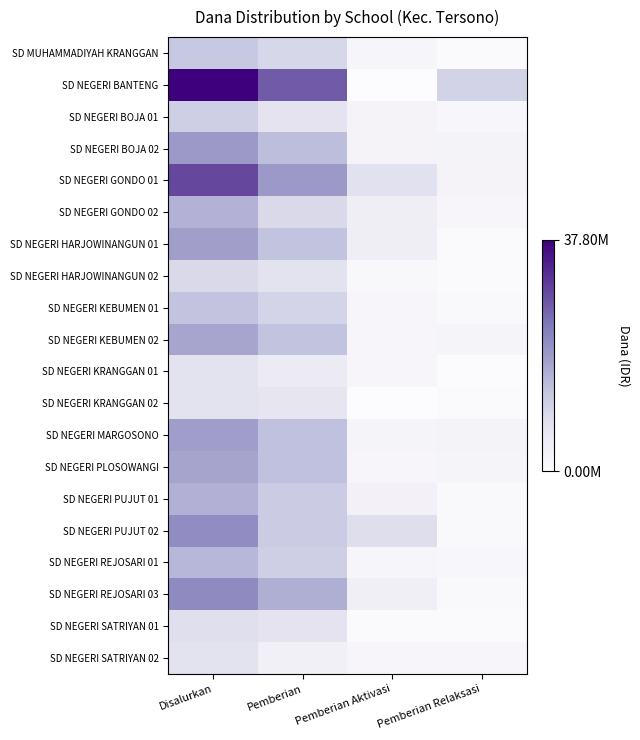

Reading left to right, list all the values displayed in this chart.

SD MUHAMMADIYAH KRANGGAN: Disalurkan=12375000	Pemberian=9900000	Pemberian Aktivasi=2025000	Pemberian Relaksasi=450000
SD NEGERI BANTENG: Disalurkan=37800000	Pemberian=27225000	Pemberian Aktivasi=0	Pemberian Relaksasi=10575000
SD NEGERI BOJA 01: Disalurkan=11250000	Pemberian=7200000	Pemberian Aktivasi=2475000	Pemberian Relaksasi=1575000
SD NEGERI BOJA 02: Disalurkan=19125000	Pemberian=13950000	Pemberian Aktivasi=2475000	Pemberian Relaksasi=2700000
SD NEGERI GONDO 01: Disalurkan=29250000	Pemberian=19125000	Pemberian Aktivasi=7650000	Pemberian Relaksasi=2475000
SD NEGERI GONDO 02: Disalurkan=15525000	Pemberian=9450000	Pemberian Aktivasi=4275000	Pemberian Relaksasi=1800000
SD NEGERI HARJOWINANGUN 01: Disalurkan=18225000	Pemberian=13275000	Pemberian Aktivasi=4275000	Pemberian Relaksasi=675000
SD NEGERI HARJOWINANGUN 02: Disalurkan=9450000	Pemberian=7425000	Pemberian Aktivasi=1350000	Pemberian Relaksasi=675000
SD NEGERI KEBUMEN 01: Disalurkan=13050000	Pemberian=10350000	Pemberian Aktivasi=1800000	Pemberian Relaksasi=900000
SD NEGERI KEBUMEN 02: Disalurkan=17325000	Pemberian=13275000	Pemberian Aktivasi=1800000	Pemberian Relaksasi=2250000
SD NEGERI KRANGGAN 01: Disalurkan=7425000	Pemberian=5400000	Pemberian Aktivasi=1800000	Pemberian Relaksasi=225000
SD NEGERI KRANGGAN 02: Disalurkan=7425000	Pemberian=6750000	Pemberian Aktivasi=0	Pemberian Relaksasi=675000
SD NEGERI MARGOSONO: Disalurkan=18450000	Pemberian=13500000	Pemberian Aktivasi=2250000	Pemberian Relaksasi=2700000
SD NEGERI PLOSOWANGI: Disalurkan=17550000	Pemberian=13500000	Pemberian Aktivasi=1800000	Pemberian Relaksasi=2250000
SD NEGERI PUJUT 01: Disalurkan=15750000	Pemberian=11700000	Pemberian Aktivasi=3150000	Pemberian Relaksasi=900000
SD NEGERI PUJUT 02: Disalurkan=20925000	Pemberian=11700000	Pemberian Aktivasi=8325000	Pemberian Relaksasi=900000
SD NEGERI REJOSARI 01: Disalurkan=14850000	Pemberian=11250000	Pemberian Aktivasi=2025000	Pemberian Relaksasi=1575000
SD NEGERI REJOSARI 03: Disalurkan=21150000	Pemberian=16200000	Pemberian Aktivasi=4050000	Pemberian Relaksasi=900000
SD NEGERI SATRIYAN 01: Disalurkan=8100000	Pemberian=6975000	Pemberian Aktivasi=450000	Pemberian Relaksasi=675000
SD NEGERI SATRIYAN 02: Disalurkan=7425000	Pemberian=3825000	Pemberian Aktivasi=1800000	Pemberian Relaksasi=1800000